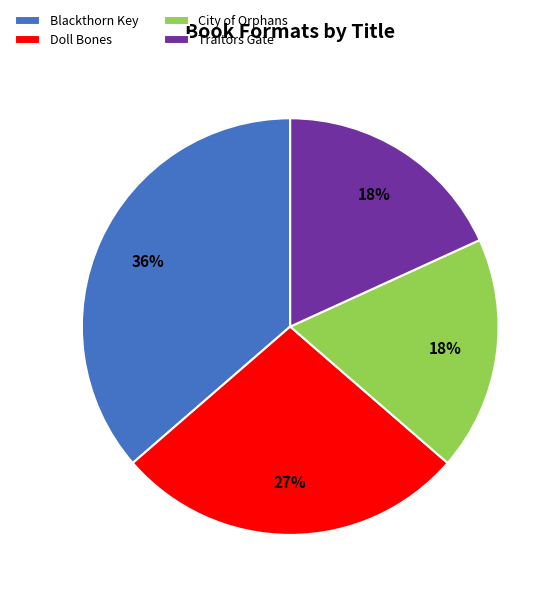

The Blackthorn Key slice represents 42% of the pie. True or false?

False